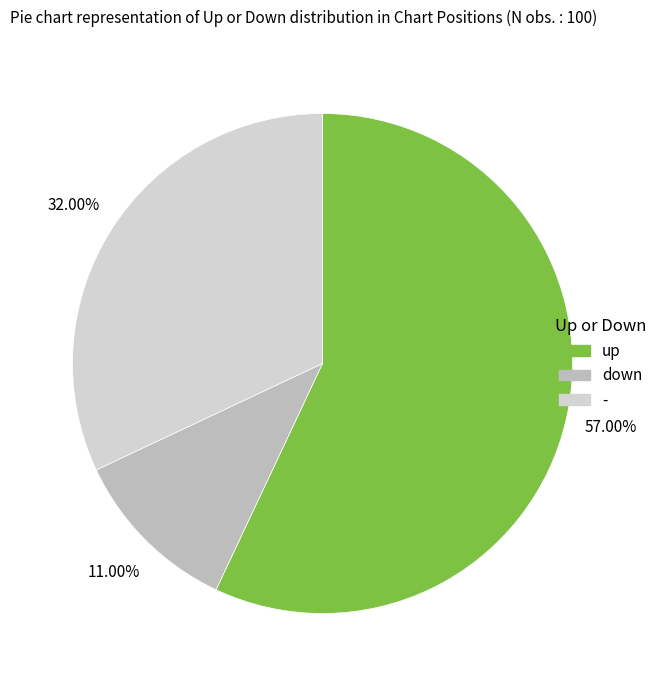

What percentage is the up slice, to the nearest percent?

57%